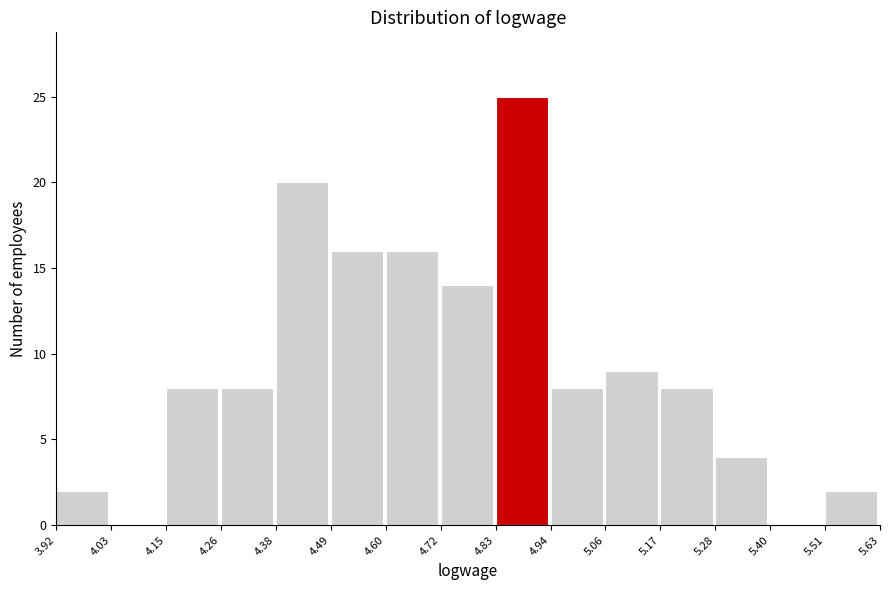

Reading left to right, list every bar in this chart as the range it spans on the x-axis followed by its height. The values are not printed on the chart, so give them approximately, as read against the axis.

3.92 to 4.03: 2
4.03 to 4.15: 0
4.15 to 4.26: 8
4.26 to 4.38: 8
4.38 to 4.49: 20
4.49 to 4.60: 16
4.60 to 4.72: 16
4.72 to 4.83: 14
4.83 to 4.94: 25
4.94 to 5.06: 8
5.06 to 5.17: 9
5.17 to 5.28: 8
5.28 to 5.40: 4
5.40 to 5.51: 0
5.51 to 5.63: 2